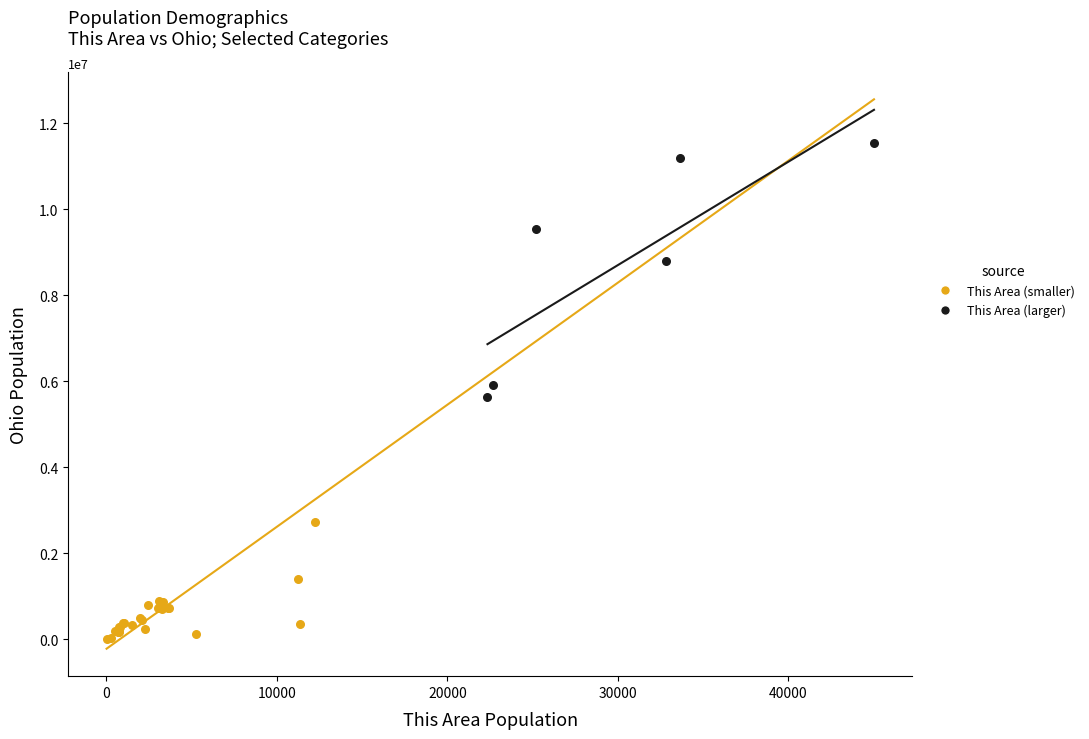

Which series reaches the maximum Y coordinate?

This Area (larger)